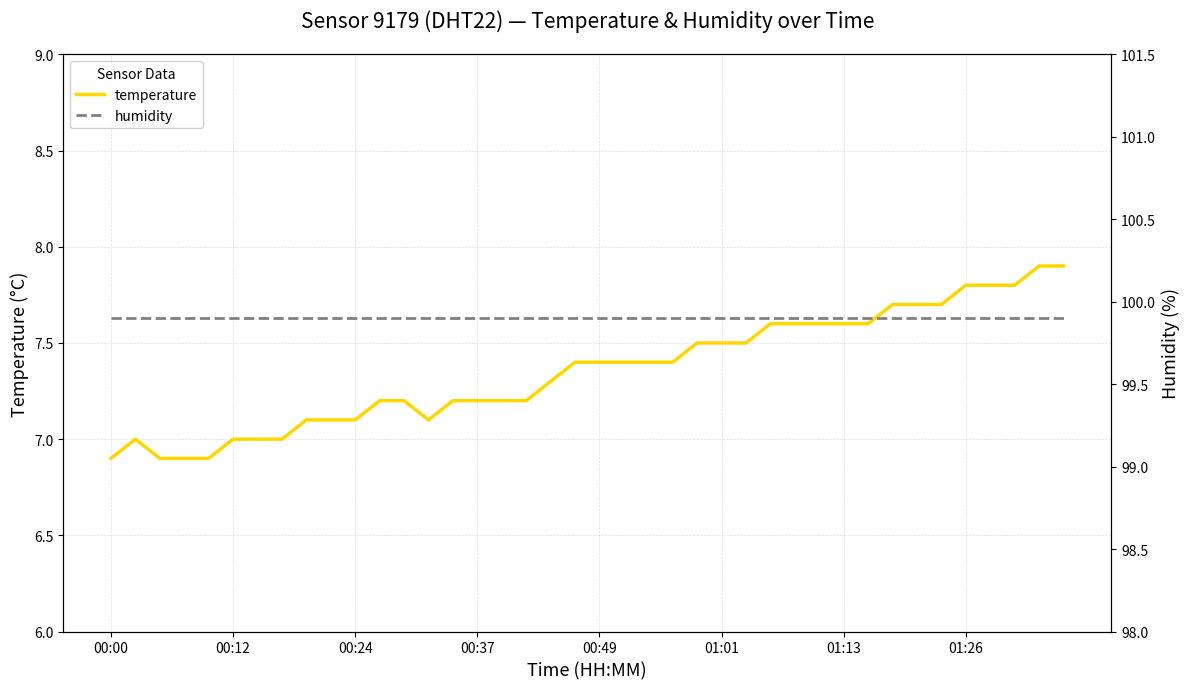

The value of temperature at 00:24 is 3.4. True or false?

False